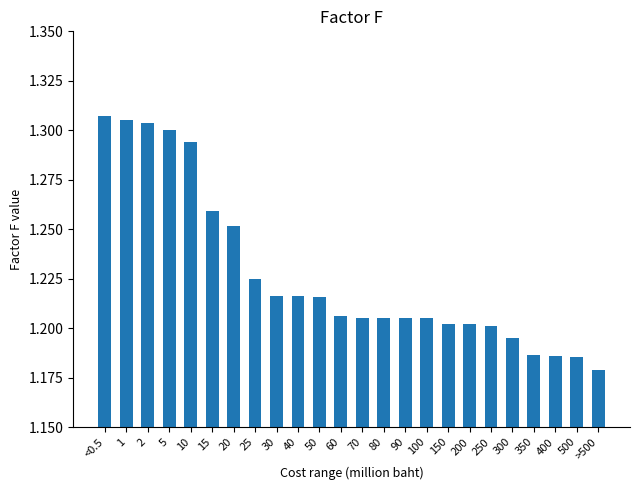

What position from the left is 150?

17